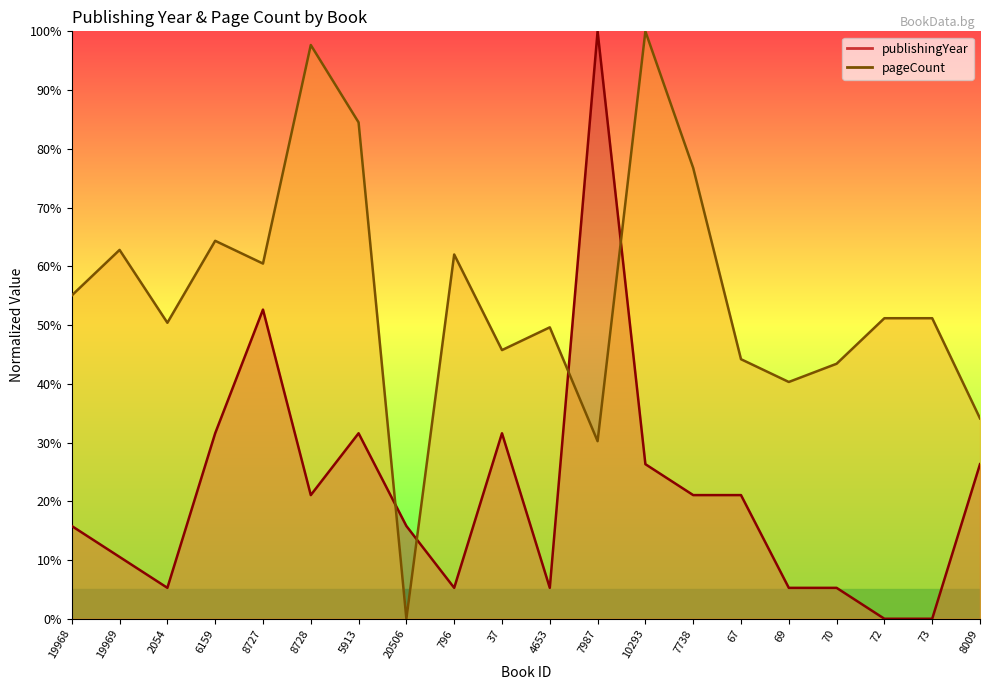

What are all the series names shown in the legend?

publishingYear (line), pageCount (line)